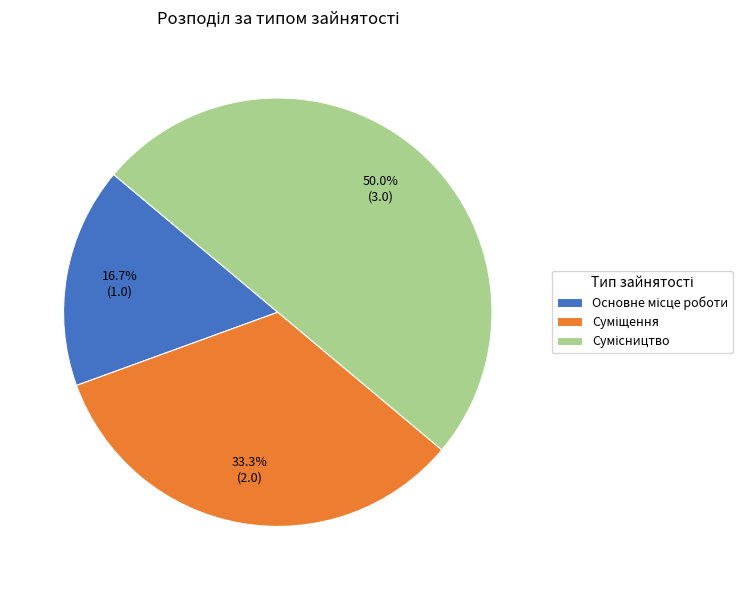

Does Суміщення account for over 50% of the chart?

No